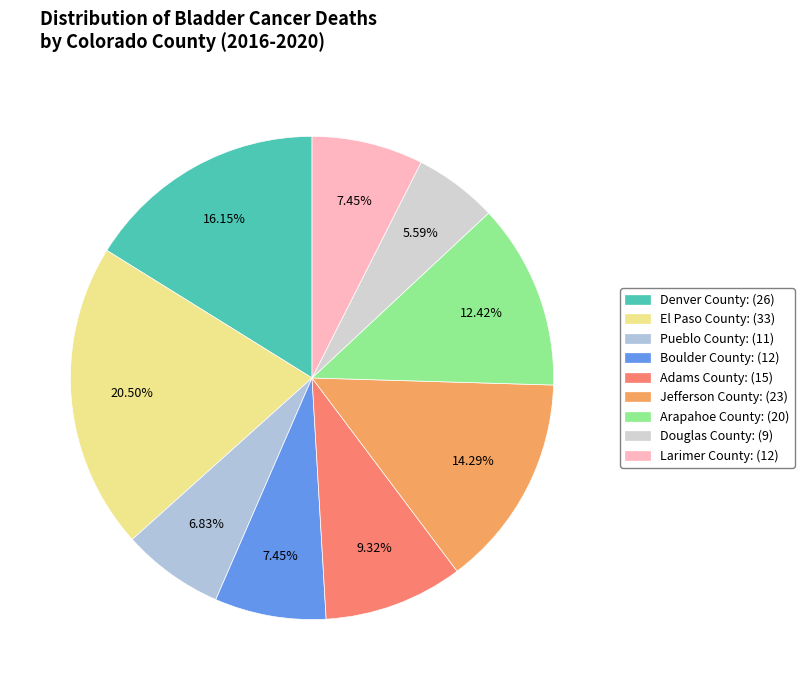

What percentage is NOT represented by Douglas County?

94.4%